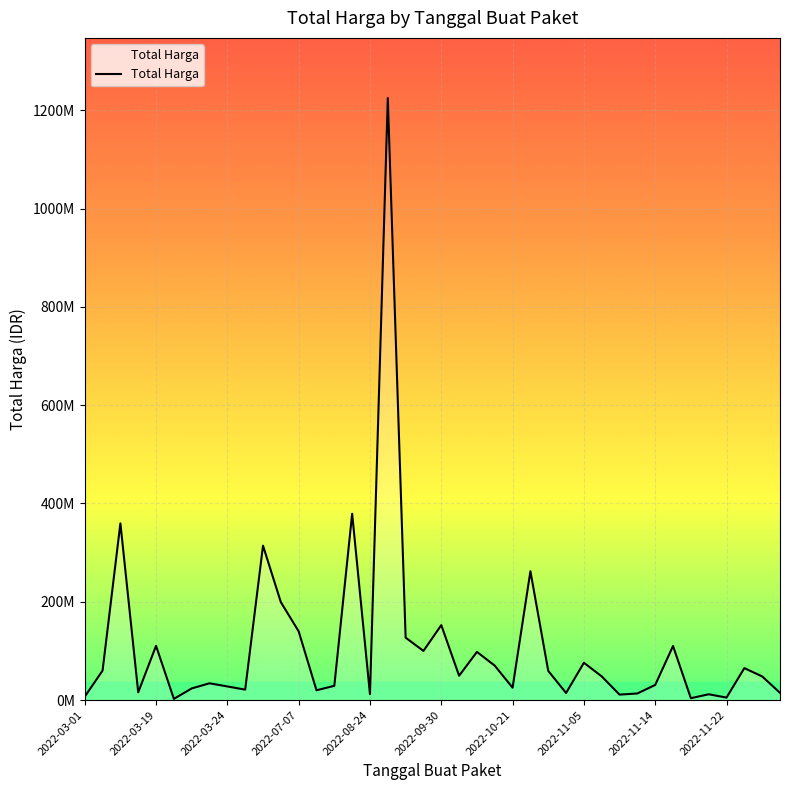

What is the sum of all values?

4375595175